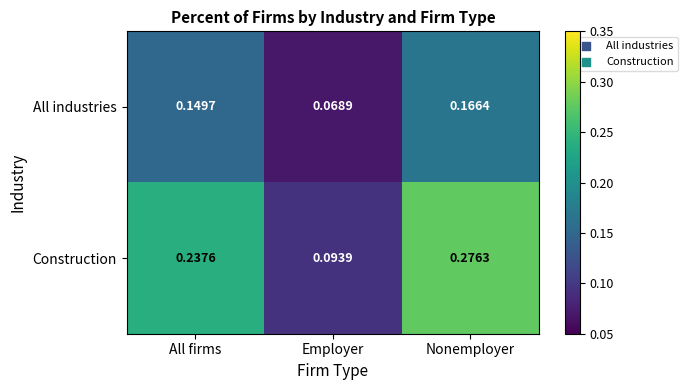

Which series has the widest spread of values?

Construction